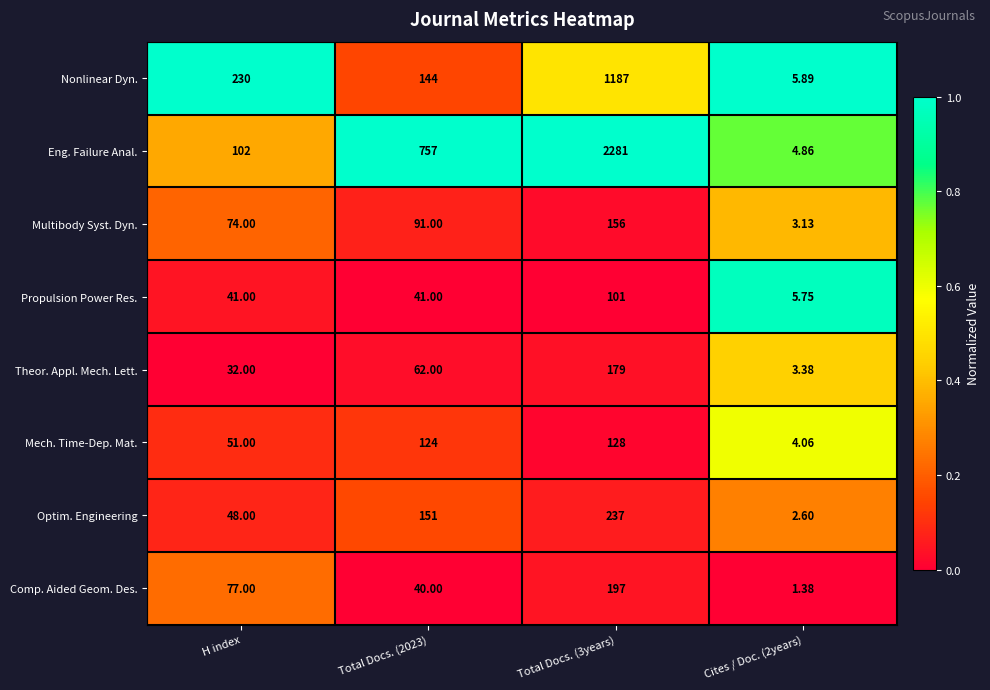

Where is Comp. Aided Geom. Des. nearest to the value 99?

H index